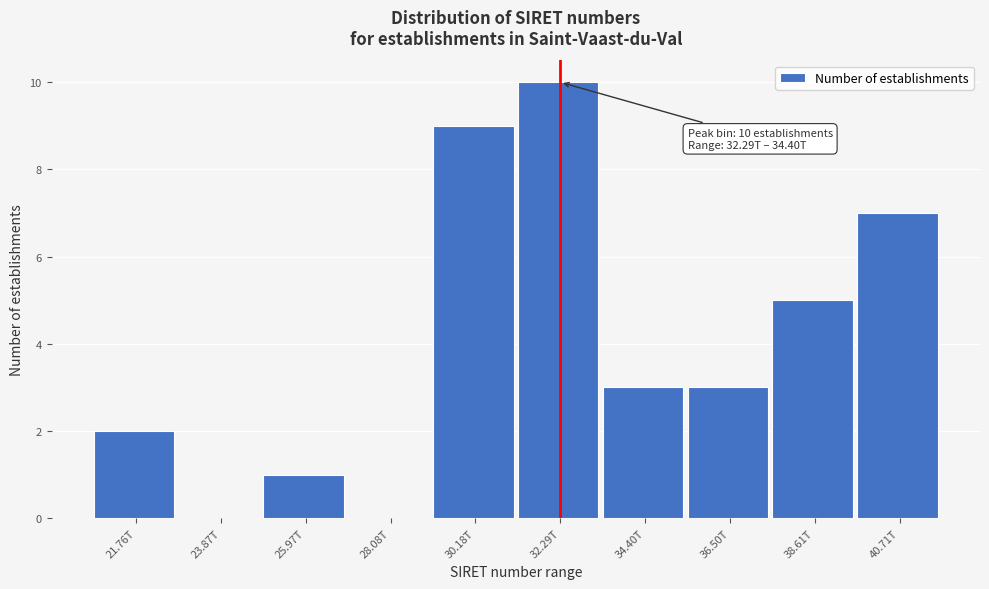

Reading left to right, list all the values displayed in this chart.

21.76T=2	23.87T=0	25.97T=1	28.08T=0	30.18T=9	32.29T=10	34.40T=3	36.50T=3	38.61T=5	40.71T=7